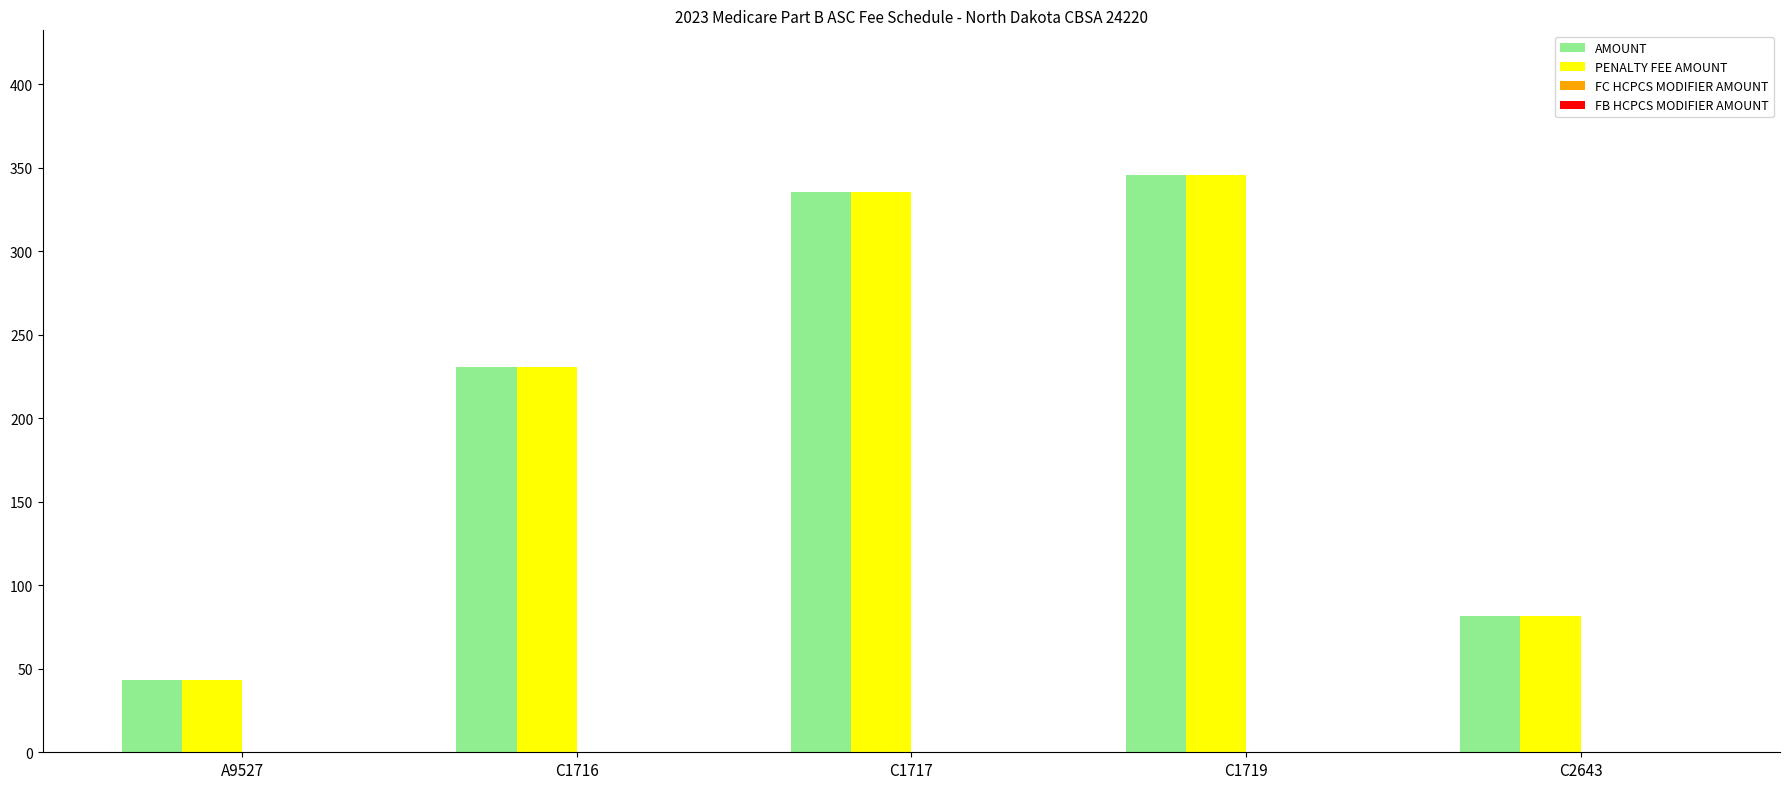

Which category has the highest value in the PENALTY FEE AMOUNT series?

C1719